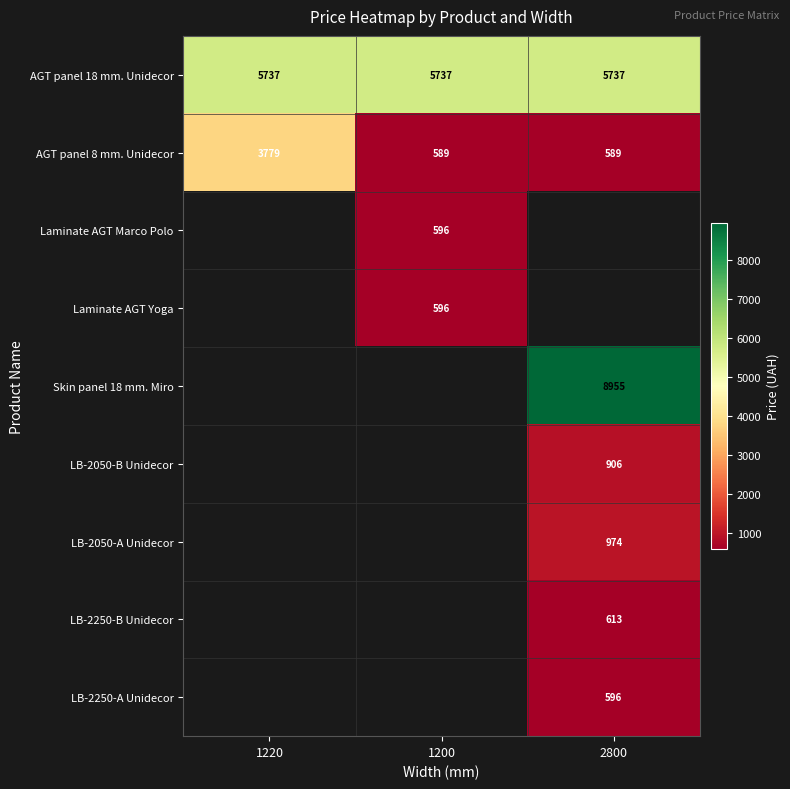

True or false: AGT panel 18 mm. Unidecor has a value of 5736.9 at 1200.

True